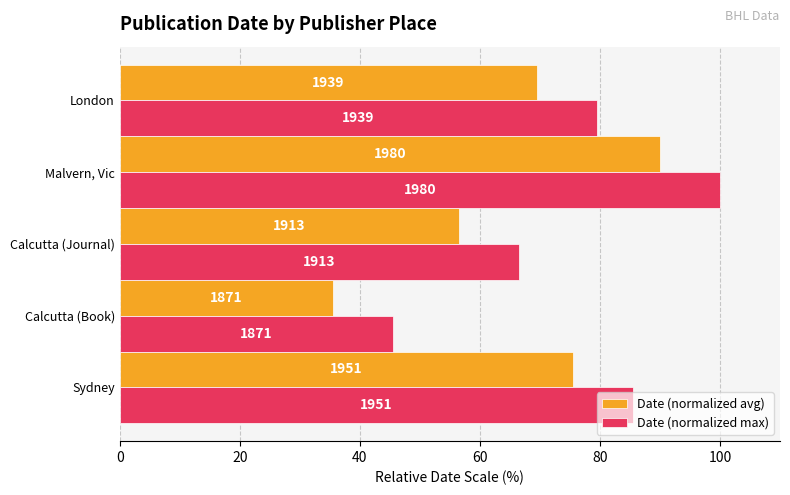

What is the difference between the maximum and minimum values in the Date (normalized max) series?

54.5